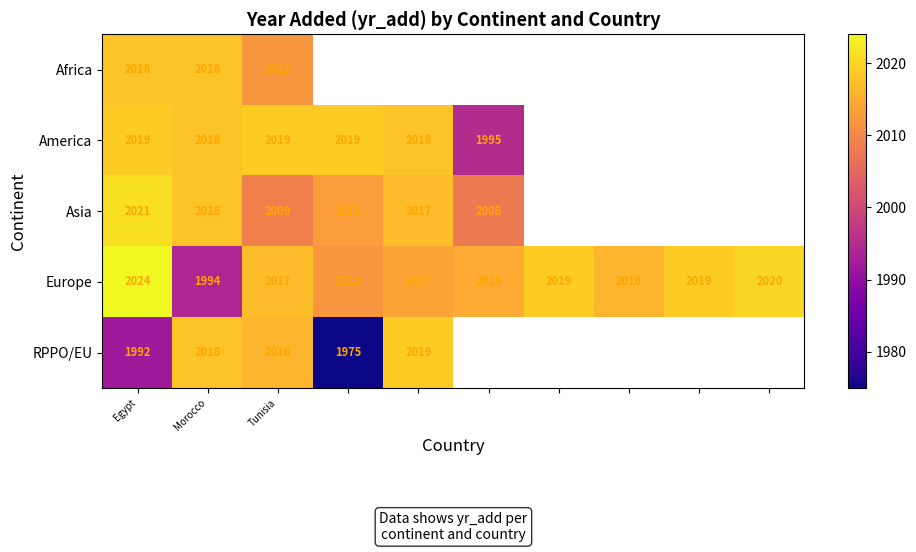

Is it true that America equals 3034 at Morocco?

False